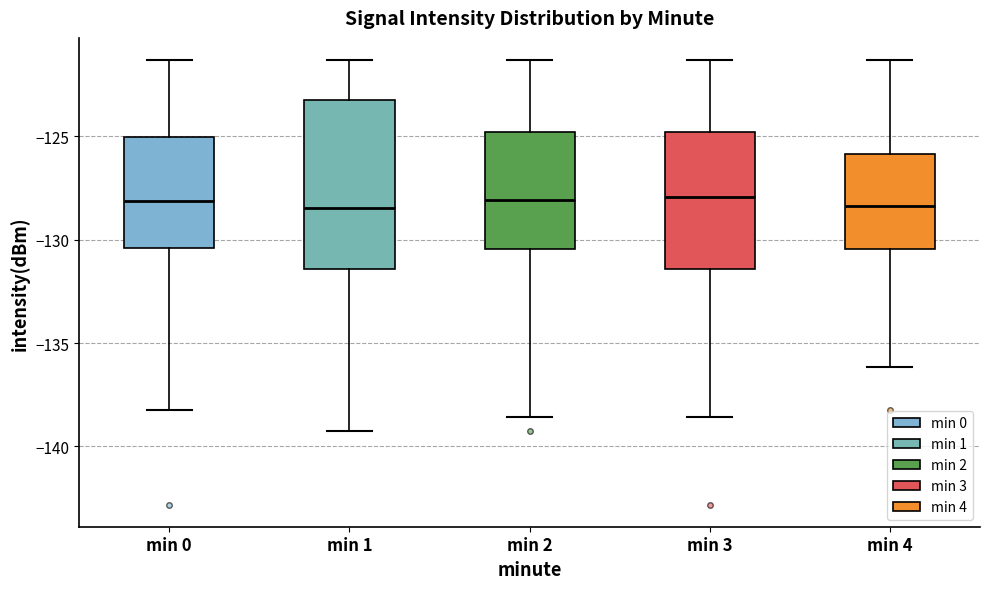

Comparing the boxes themselves (not the whiskers), which one is the tallest?

min 1